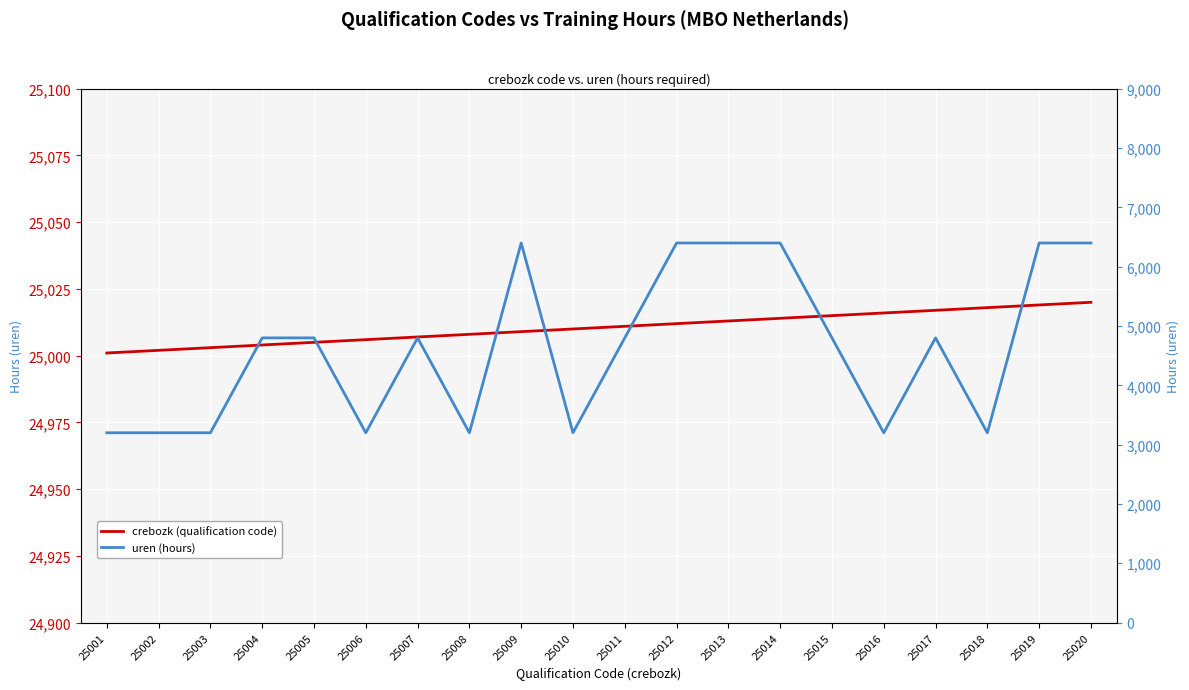

At which category does the chart reach its minimum across all series?

25001